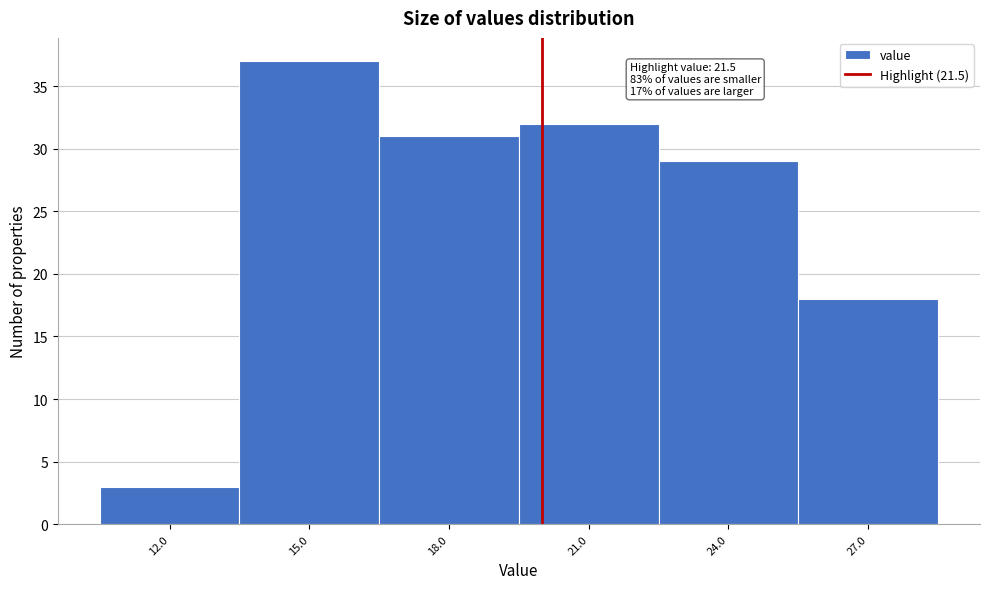

Reading right to left, transcribe all the data shown in this chart.

27.0=18	24.0=29	21.0=32	18.0=31	15.0=37	12.0=3